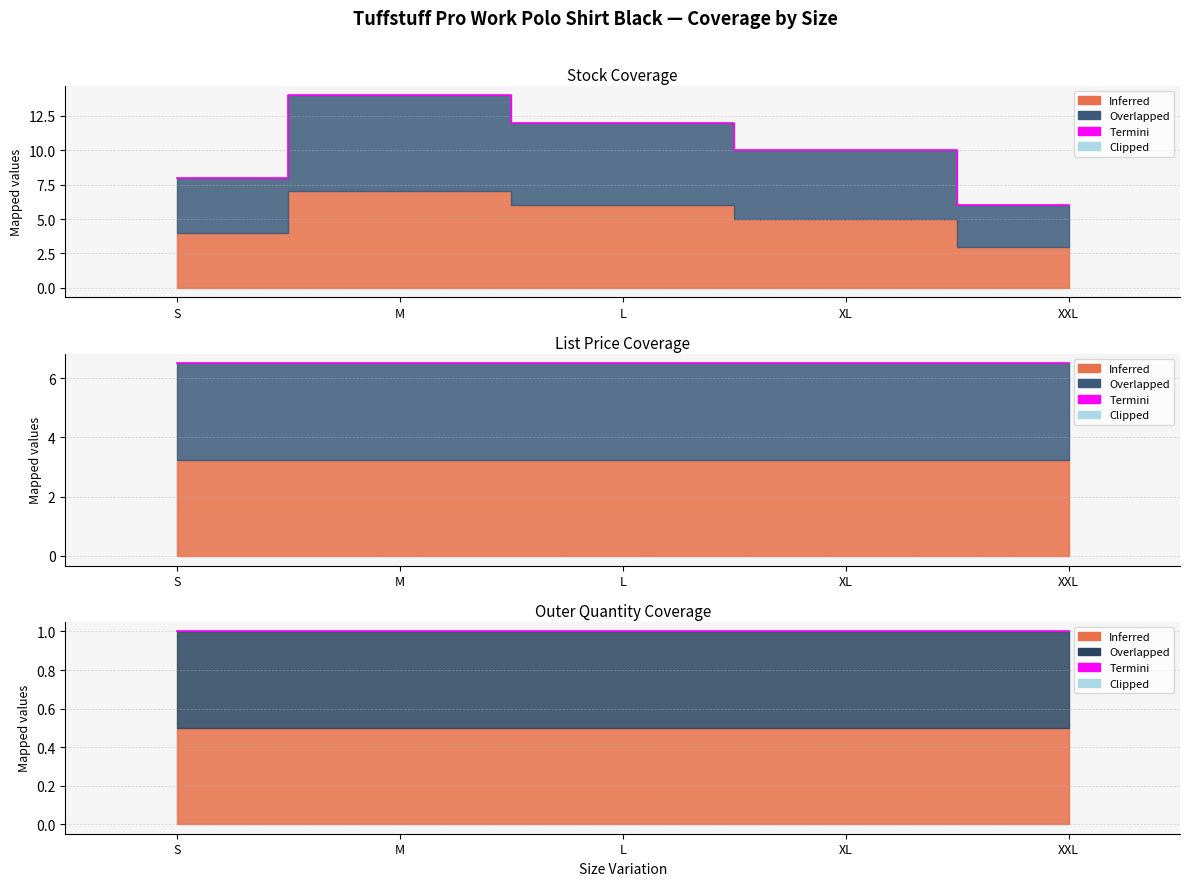

What is the highest value of the Stock series?

14.0